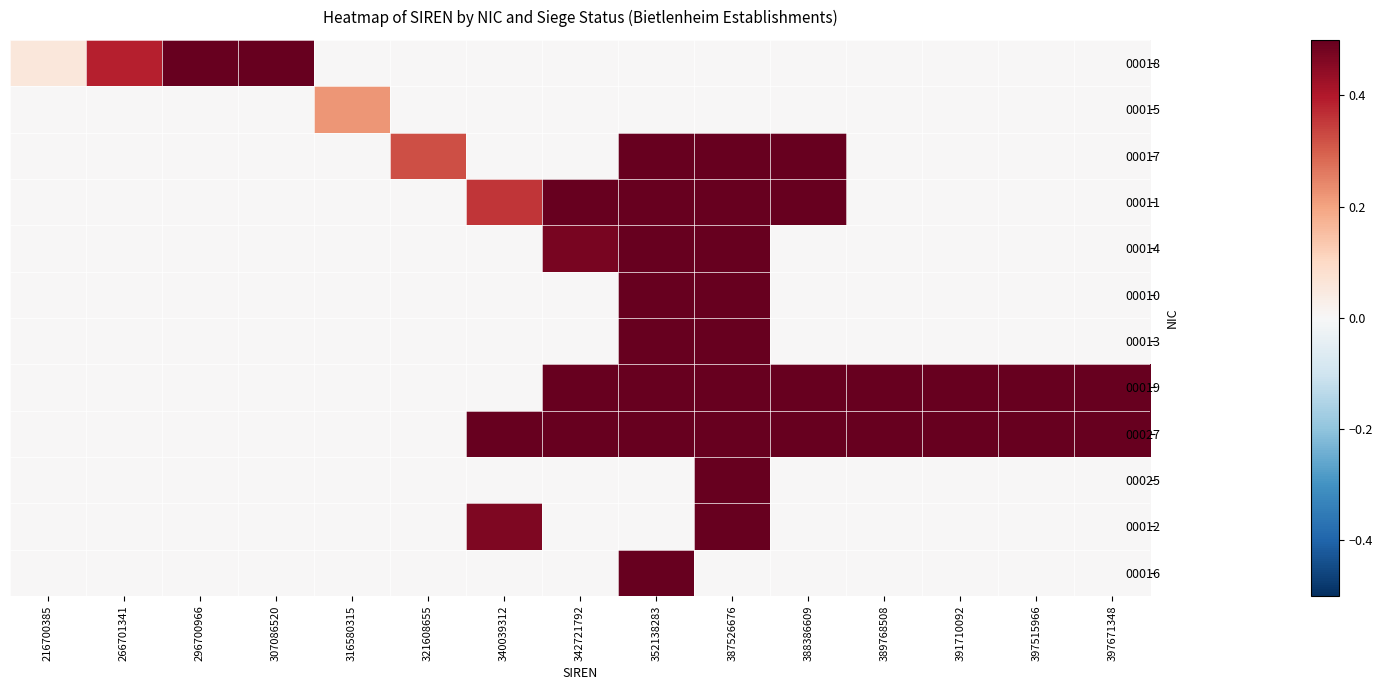

At which category does the chart reach its minimum across all series?

316580315